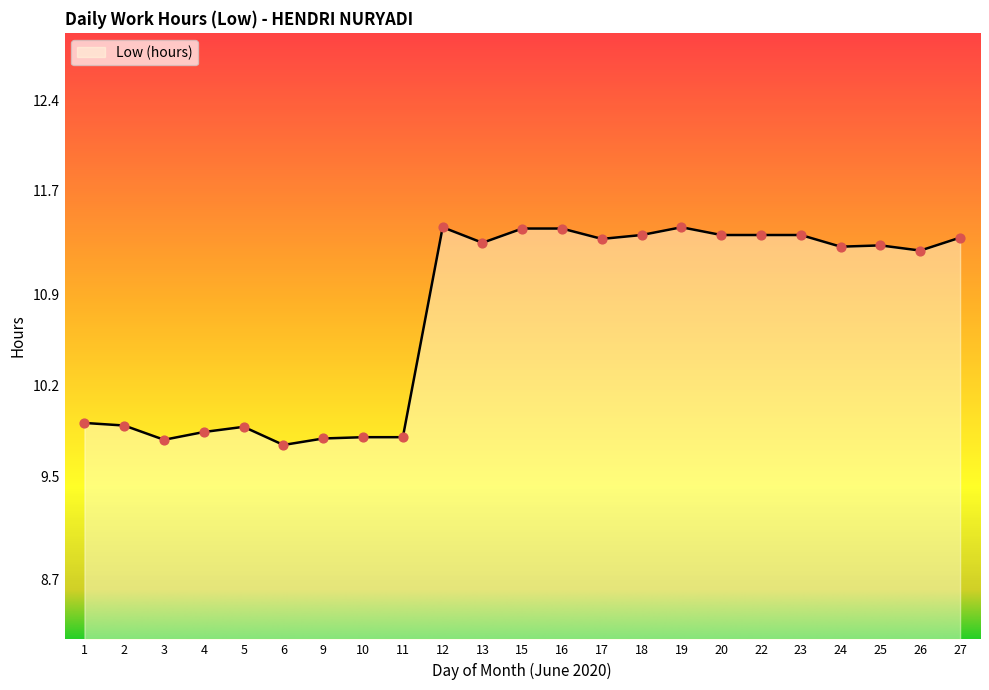

What is the ratio of the value at 23 to the value at 10?

1.2